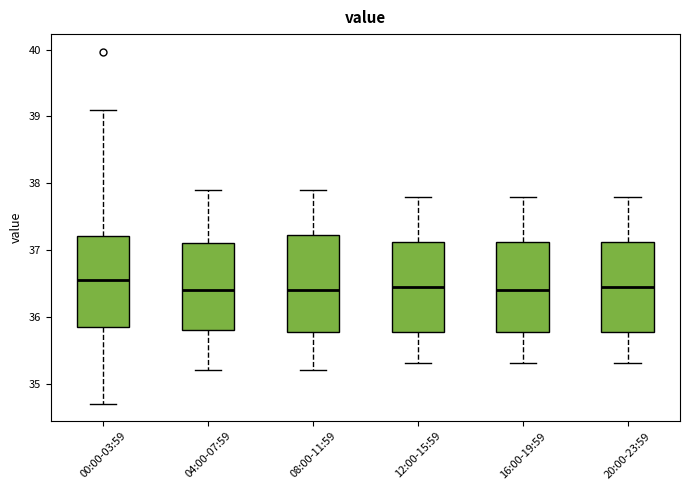

Where does the lower whisker of the box for 12:00-15:59 end on the y-axis? The values are not printed on the chart, so give them approximately, as read against the axis.

35.3